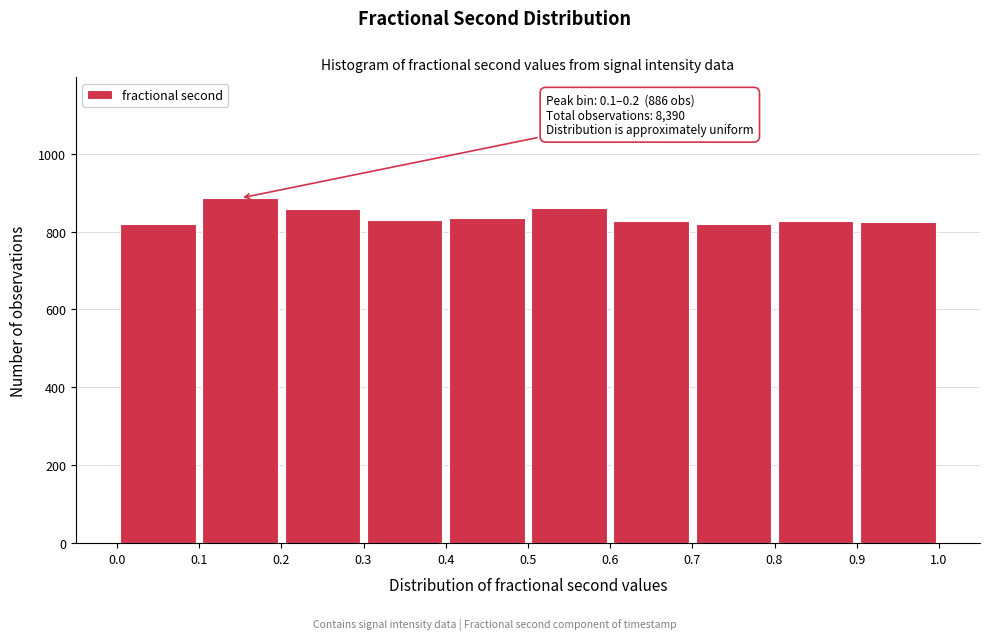

Over which range of the x-axis is the bar tallest?

0.1 to 0.2